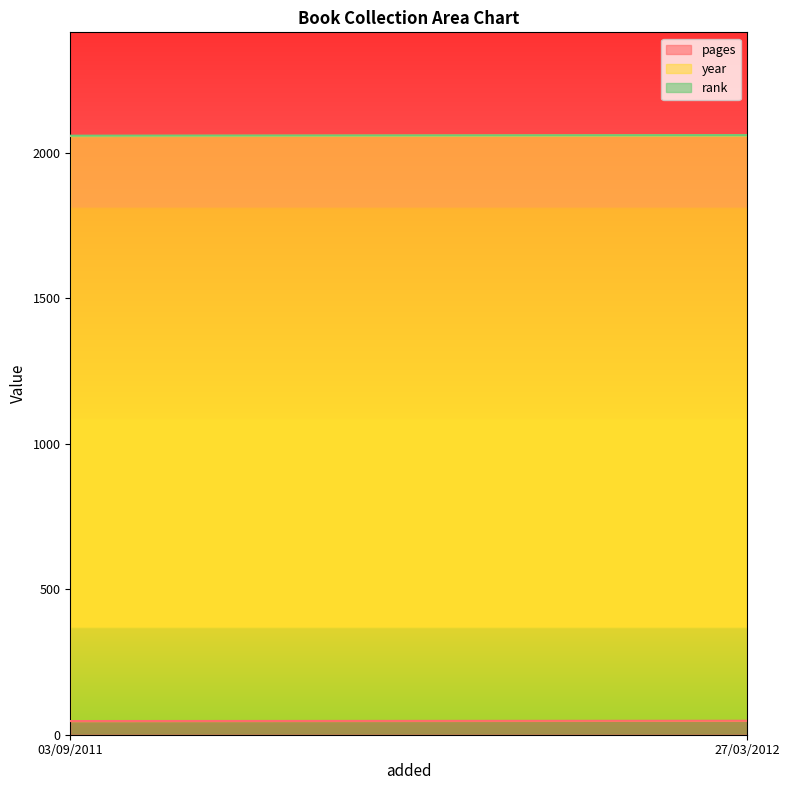

Is the value of year at 03/09/2011 greater than the value of pages at 03/09/2011?

Yes